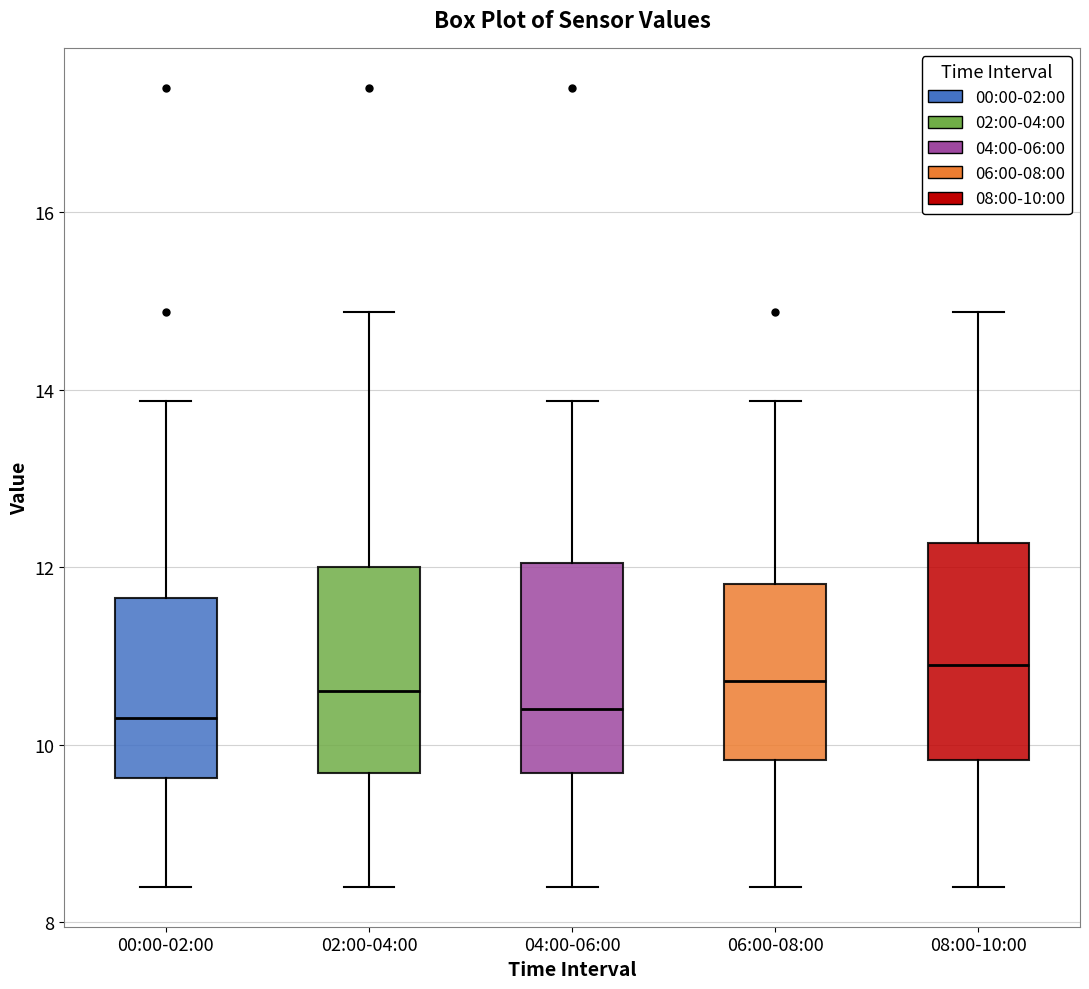

Reading left to right, read every box against the y-axis: the position of its median line, the range the box covers, and the ends of its whiskers. The values are not printed on the chart, so give them approximately, as read against the axis.

00:00-02:00: median 10.4, box 9.6 to 11.6, whiskers 8.4 to 13.8
02:00-04:00: median 10.6, box 9.6 to 12.0, whiskers 8.4 to 14.8
04:00-06:00: median 10.4, box 9.6 to 12.0, whiskers 8.4 to 13.8
06:00-08:00: median 10.8, box 9.8 to 11.8, whiskers 8.4 to 13.8
08:00-10:00: median 11.0, box 9.8 to 12.2, whiskers 8.4 to 14.8